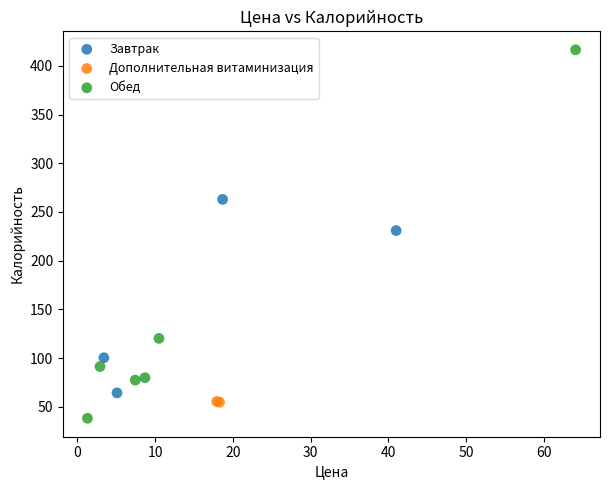

What are all the series names shown in the legend?

Завтрак, Дополнительная витаминизация, Обед